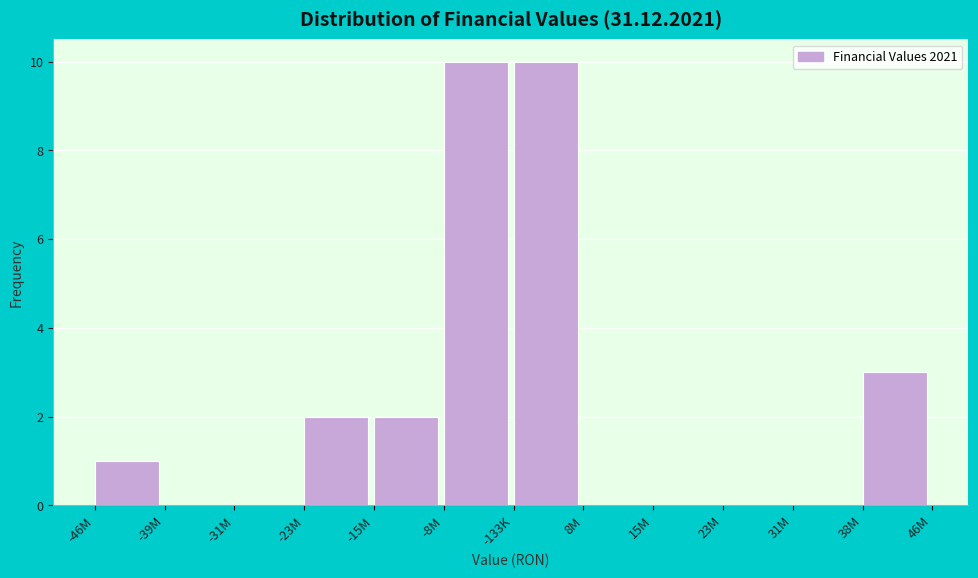

Reading left to right, what are all the values shown in this chart?

-46M=1	-39M=0	-31M=0	-23M=2	-15M=2	-8M=10	-133K=10	8M=0	15M=0	23M=0	31M=0	38M=3